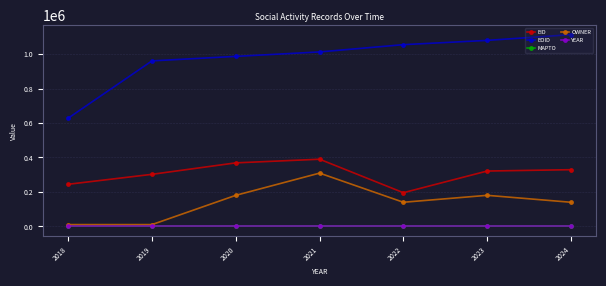

Which category has the highest value across all series?

2024